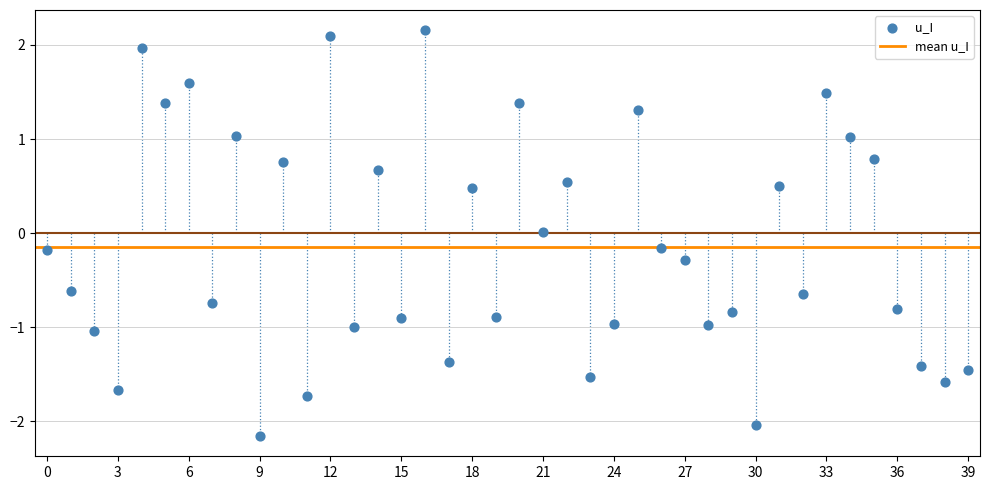

What is the range of Y values (max minus min)?

4.3